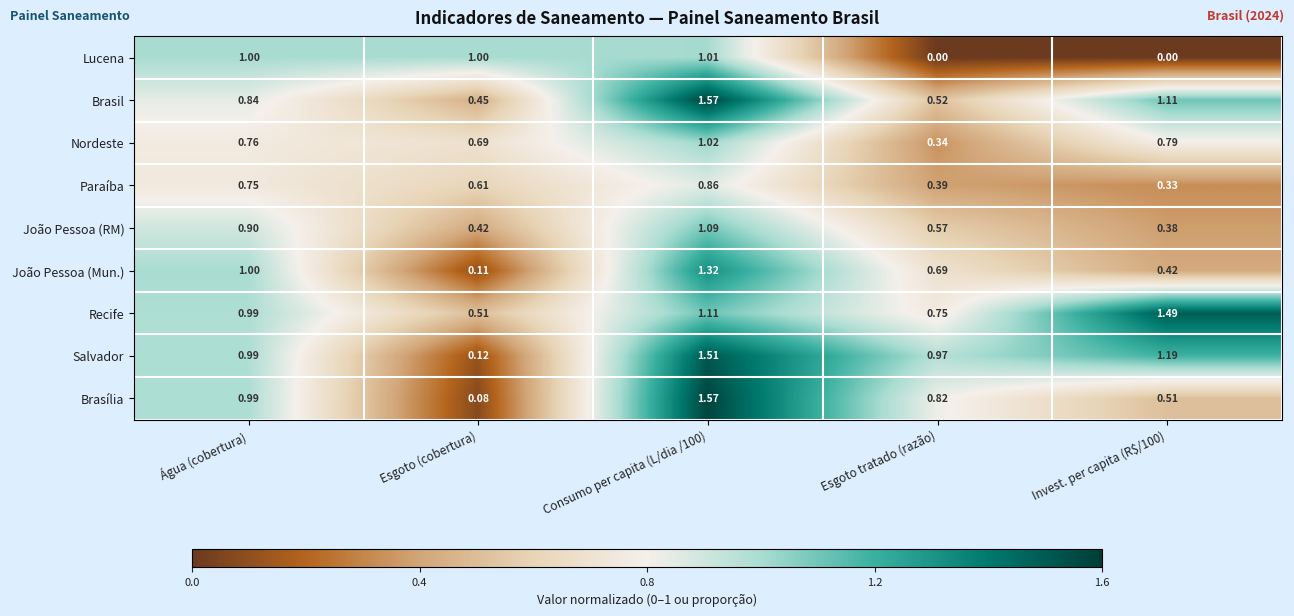

Which series has the widest spread of values?

Brasília